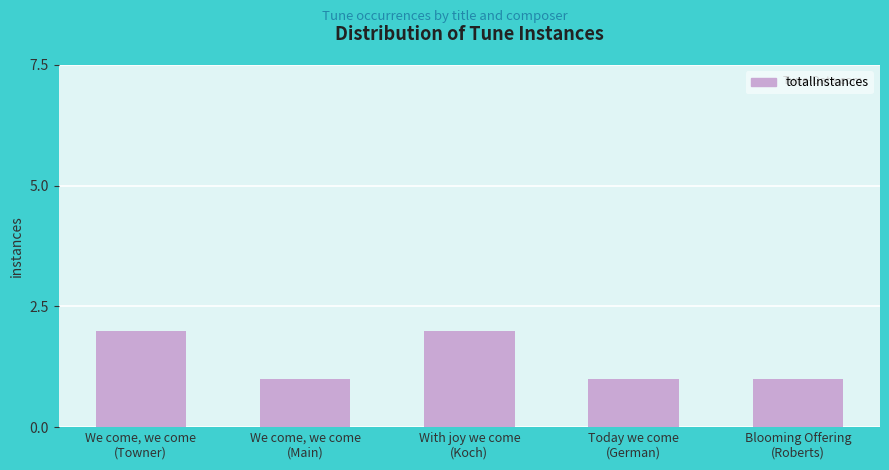

What is the value of the 5th bar from the left?

1